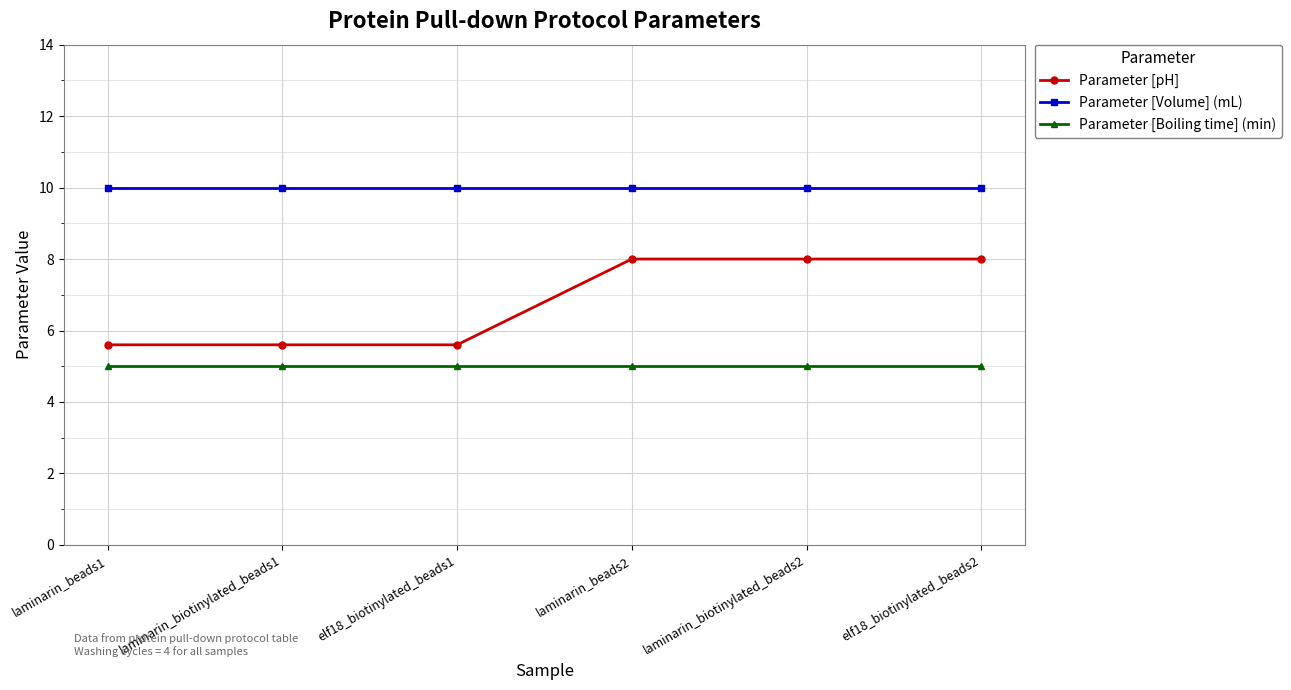

True or false: Parameter [pH] and Parameter [Volume] (mL) cross at least once.

False